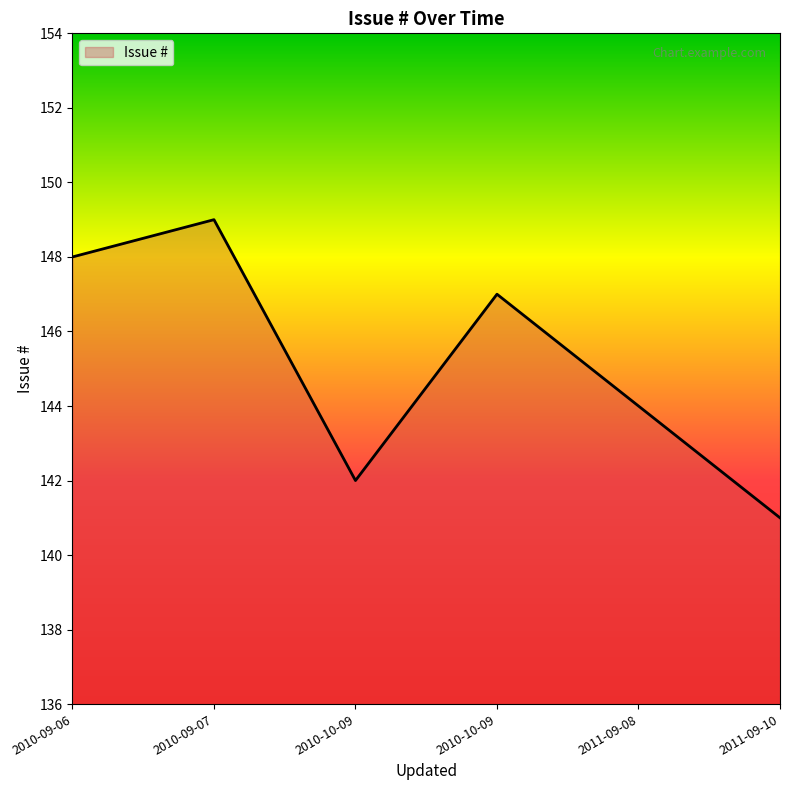

At which label is the value closest to 145?

2011-09-08